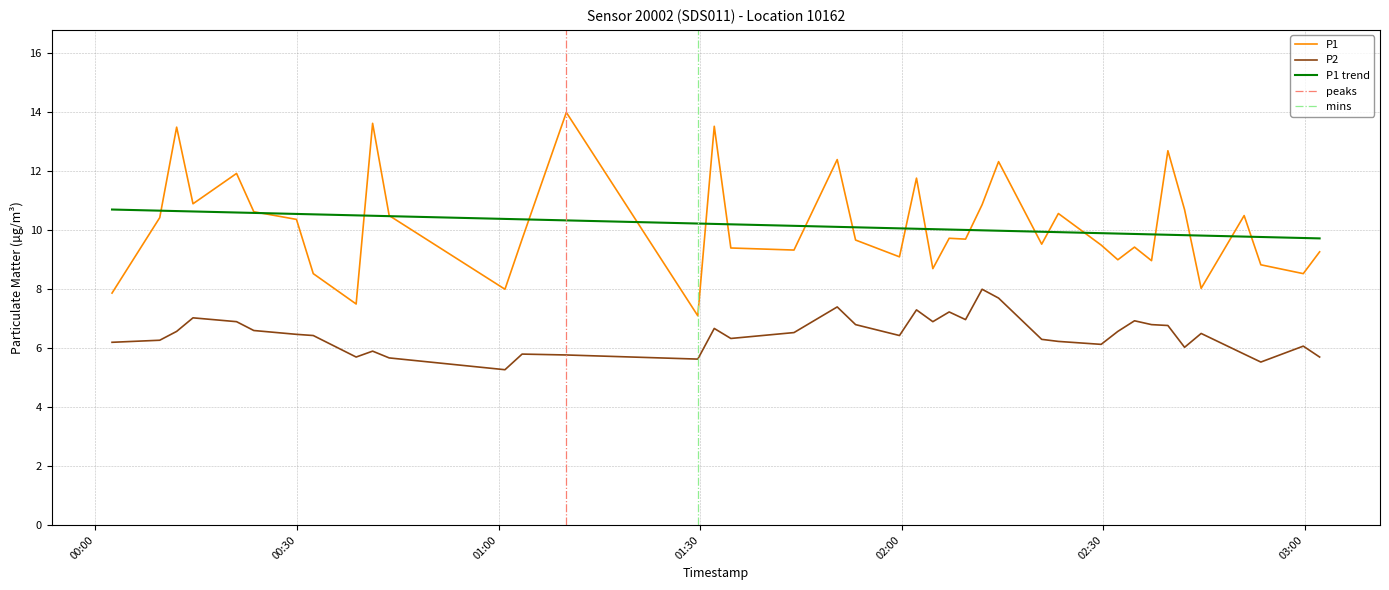

What is the minimum value for P1?

7.1